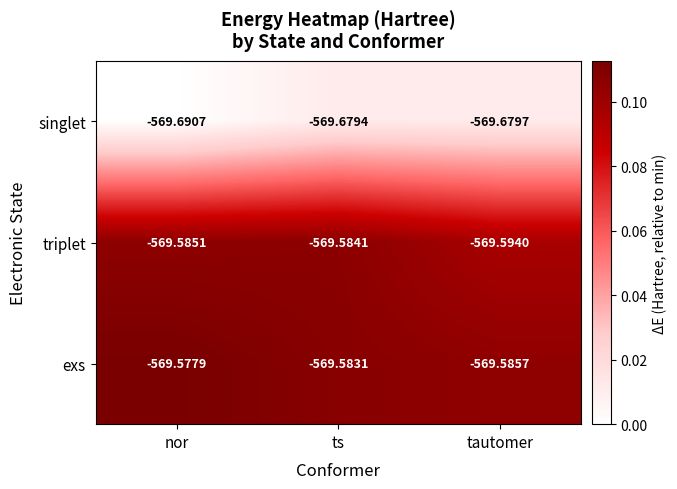

At ts, list the series in order from largest to smallest.

exs, triplet, singlet